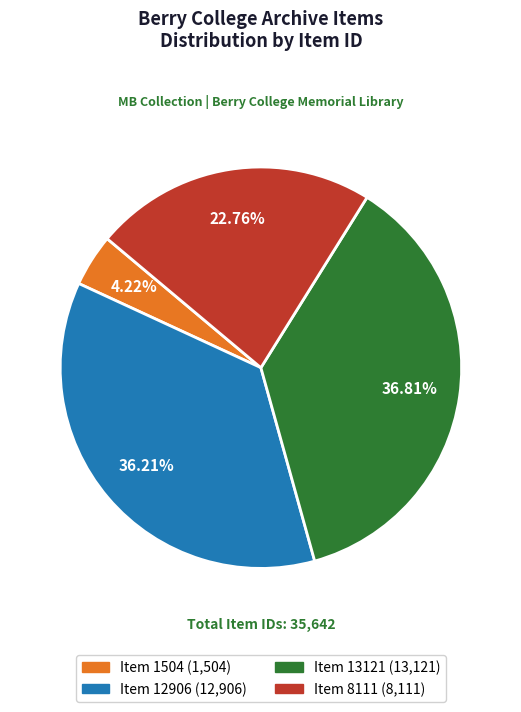

How many slices are in this pie chart?

4